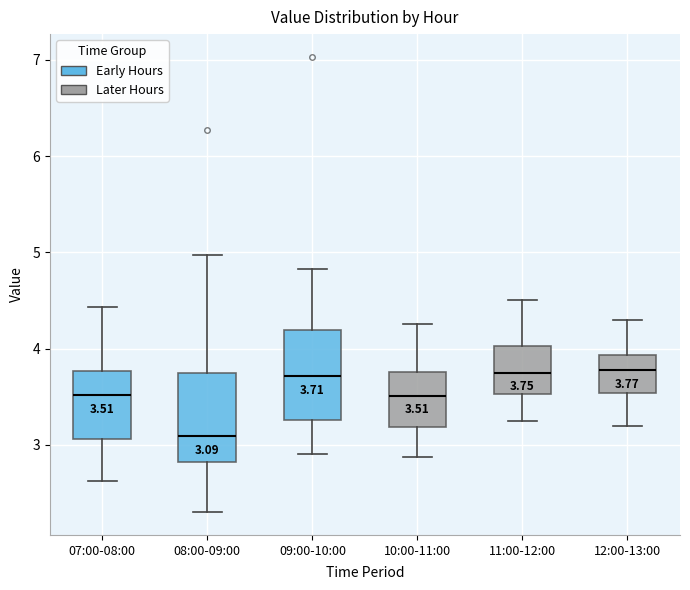

Which box has the lowest median line?

08:00-09:00